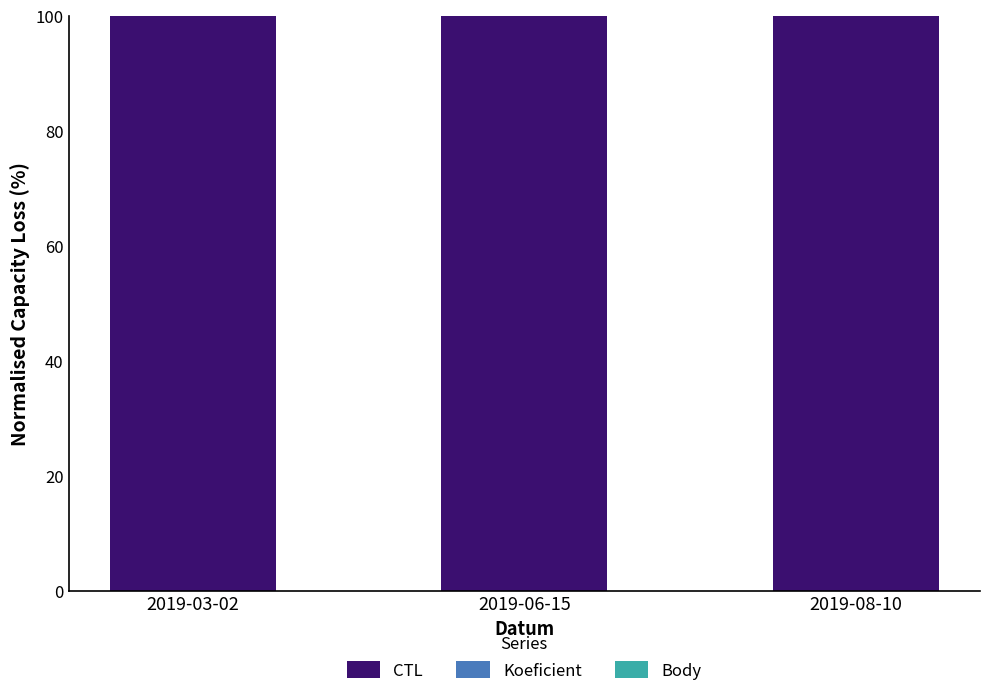

What is the highest value of the CTL series?

100.0